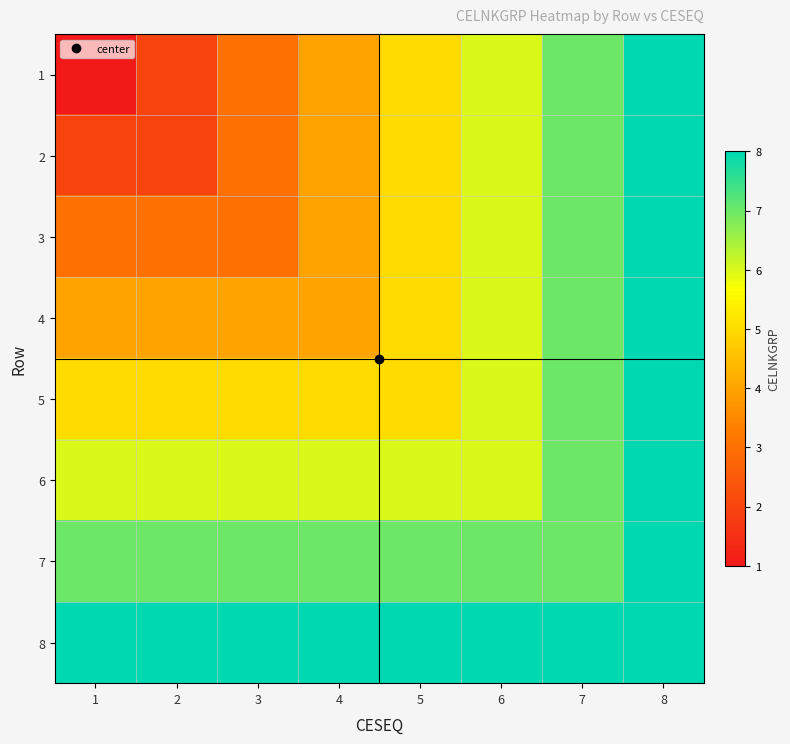

Rank the series at 1 from lowest to highest value.

1, 2, 3, 4, 5, 6, 7, 8